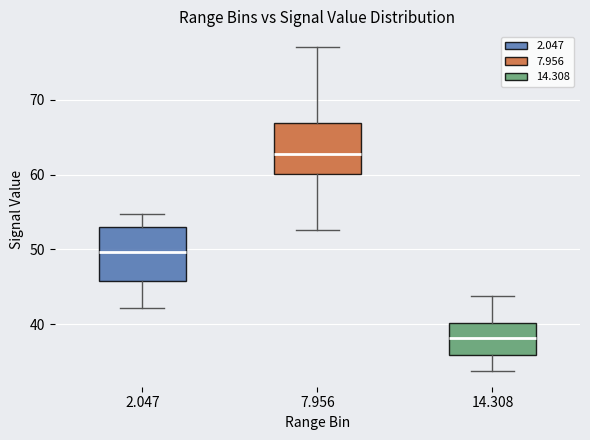

Which box's median line is the highest?

7.956